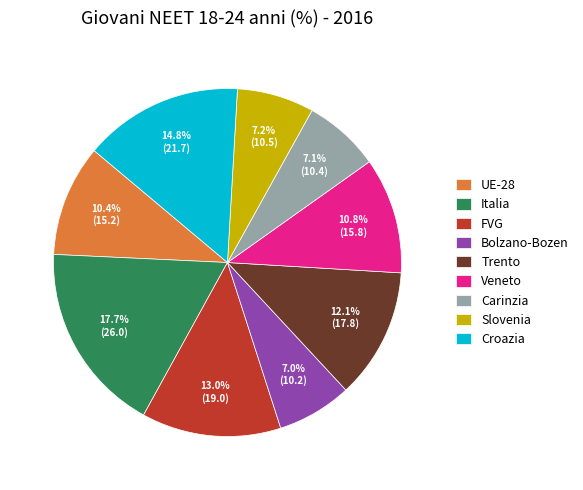

Is there a majority slice in this chart?

No